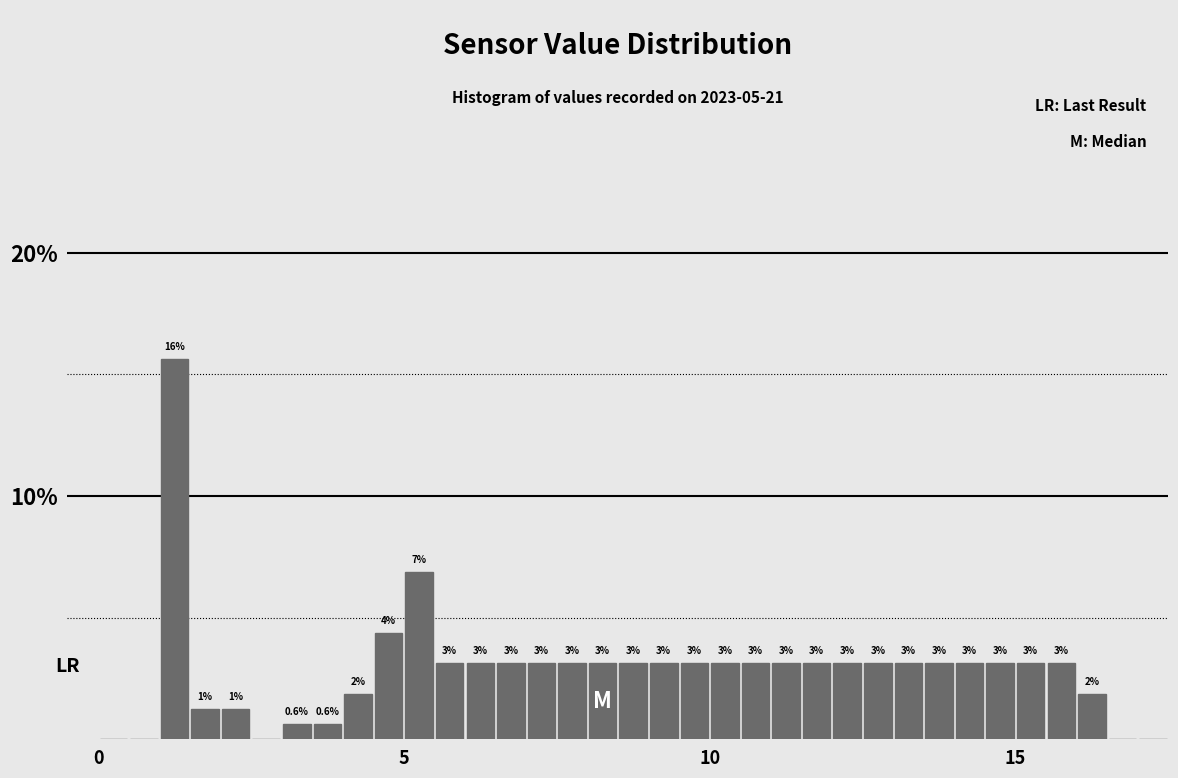

Read against the x-axis, roughly where is the centre of the tallest bar?

1.5